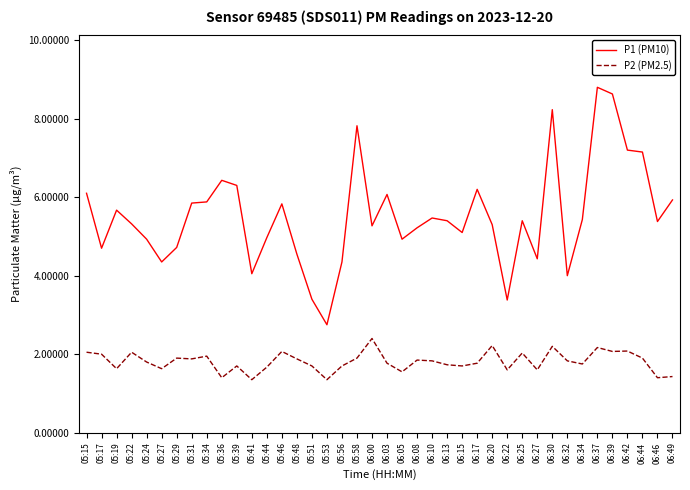

Does the chart have visible grid lines?

No